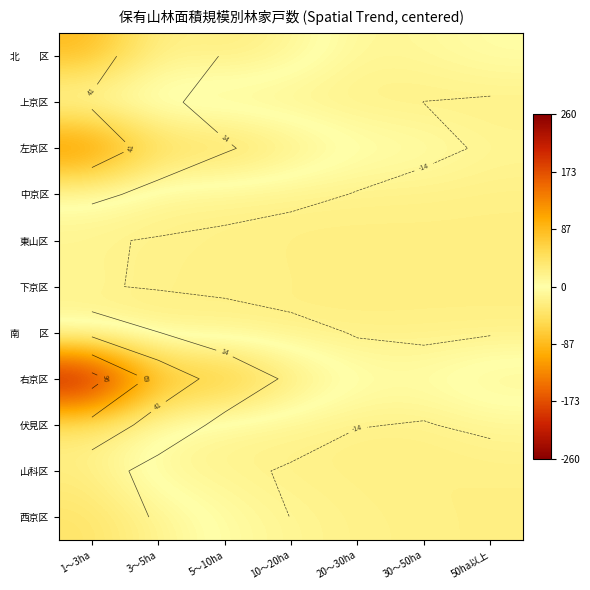

Which has a higher value, 20～30ha or 5～10ha?

5～10ha